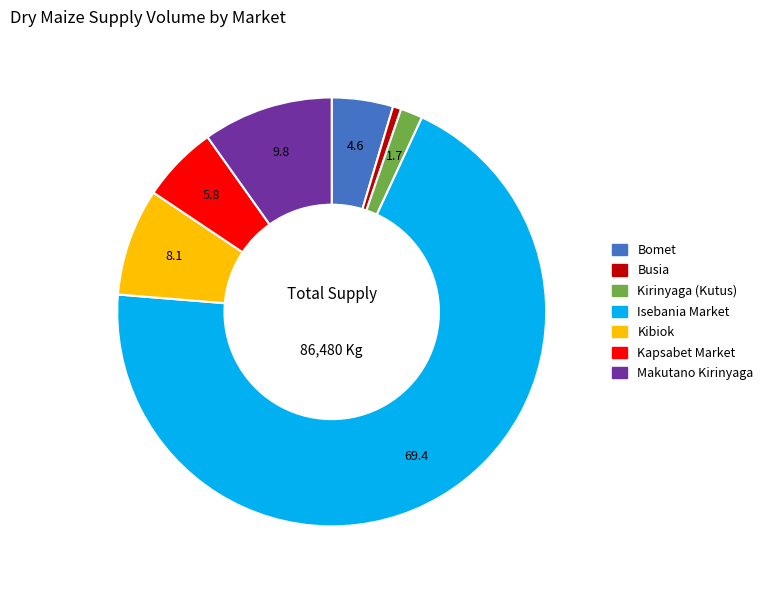

Which has a higher value, Isebania Market or Kibiok?

Isebania Market